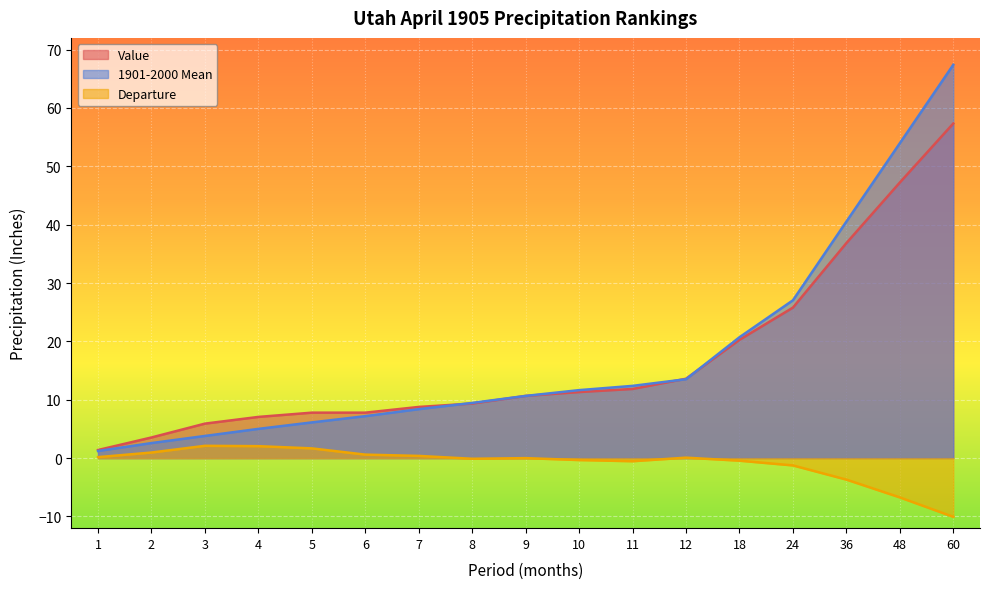

After their last crossing, which series has the higher values: 1901-2000 Mean or Value?

1901-2000 Mean